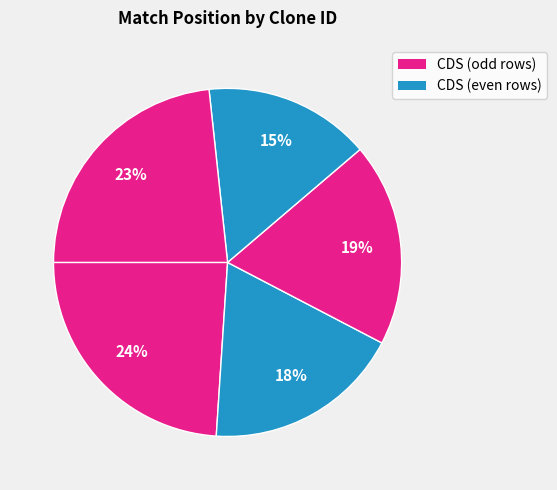

Count the number of slices in the pie.

5